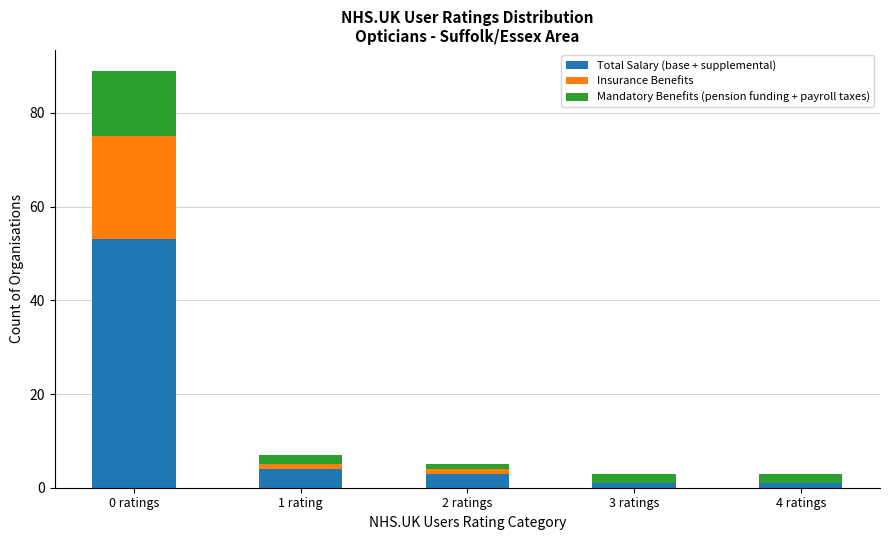

At which category is the sum across all series the highest?

0 ratings